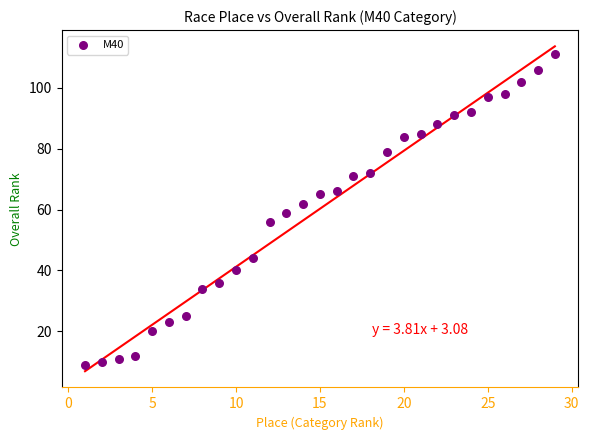

What is the range of Y values (max minus min)?

102